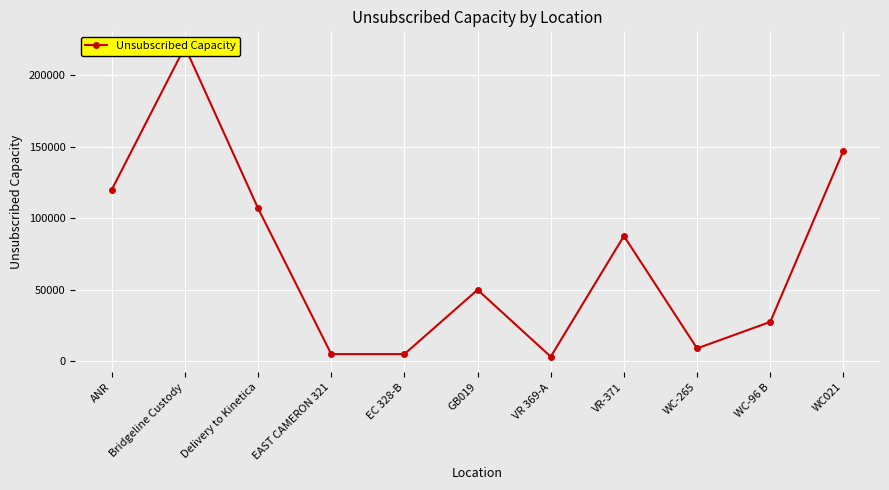

Is it true that the value at Delivery to Kinetica is 150309?

False